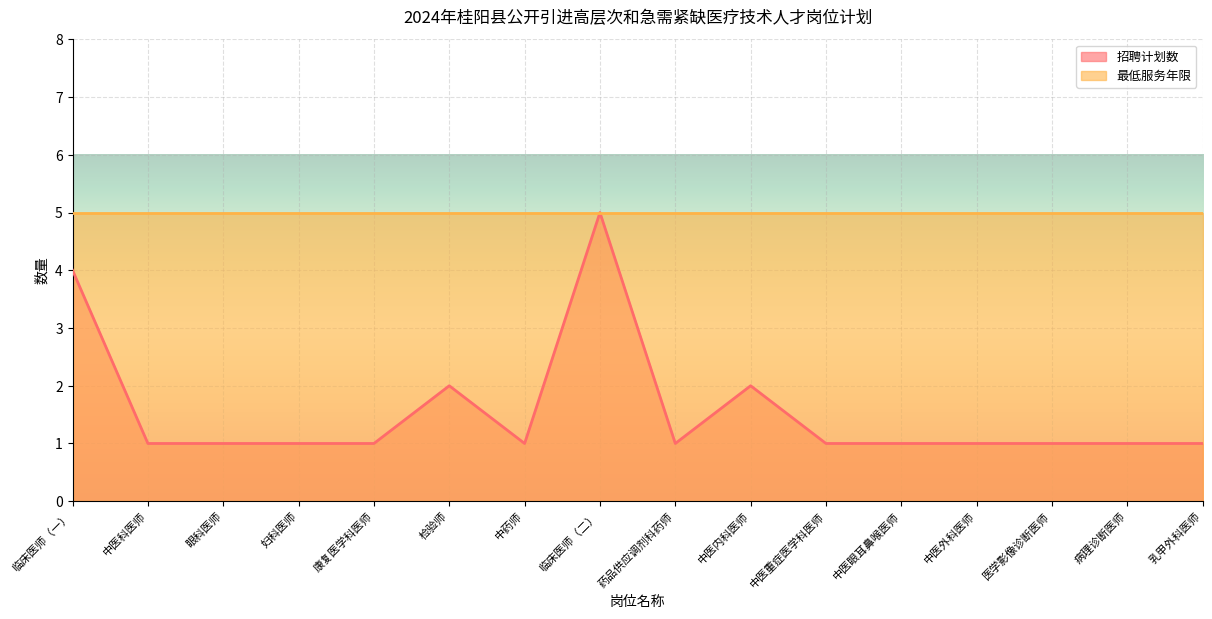

At which label is the value closest to 3?

临床医师（一）